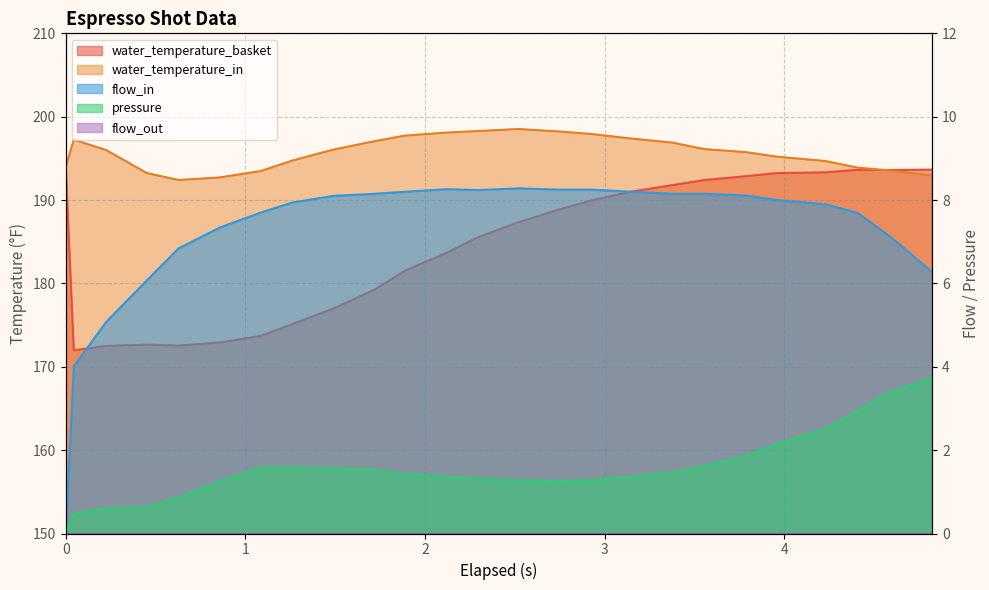

Which series changed the most between 0.226 and 3.378?

water_temperature_basket